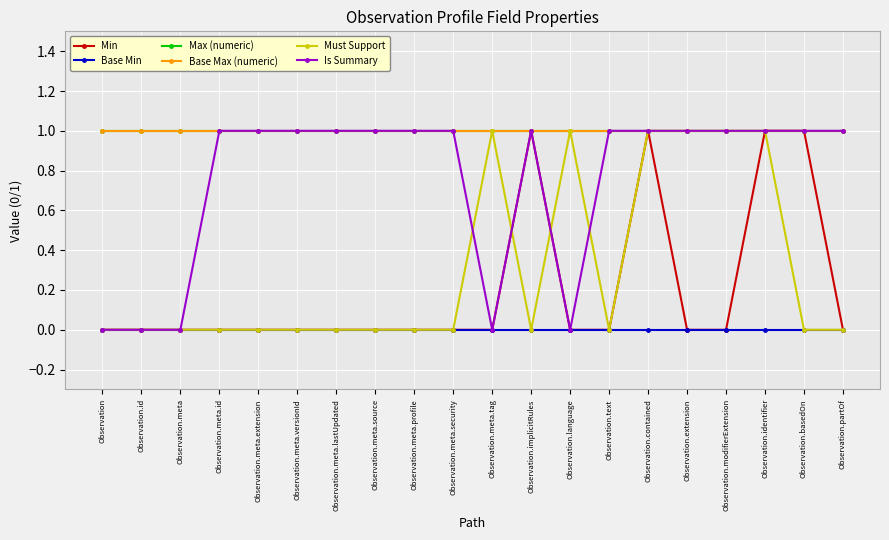

Where is the first local maximum for Min?

Observation.implicitRules